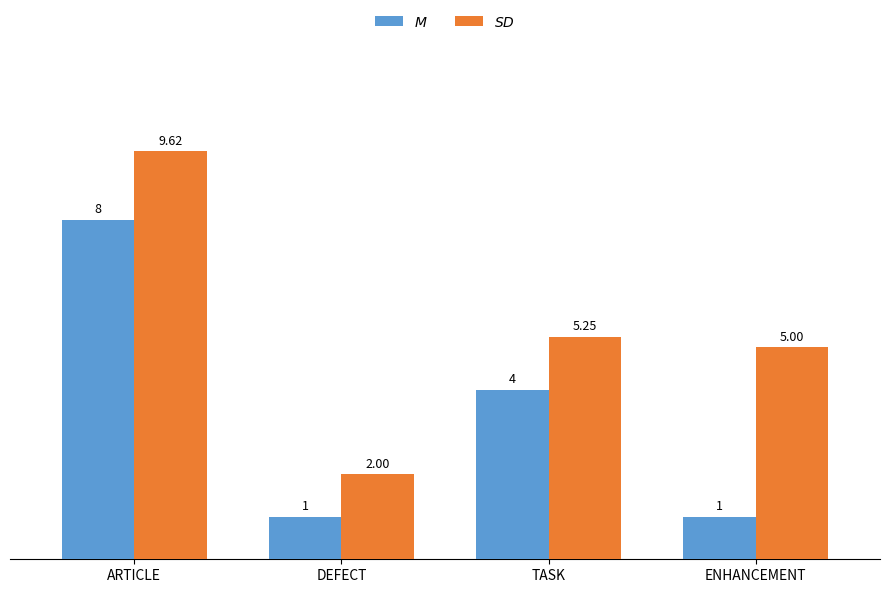

How many groups of bars are there?

4